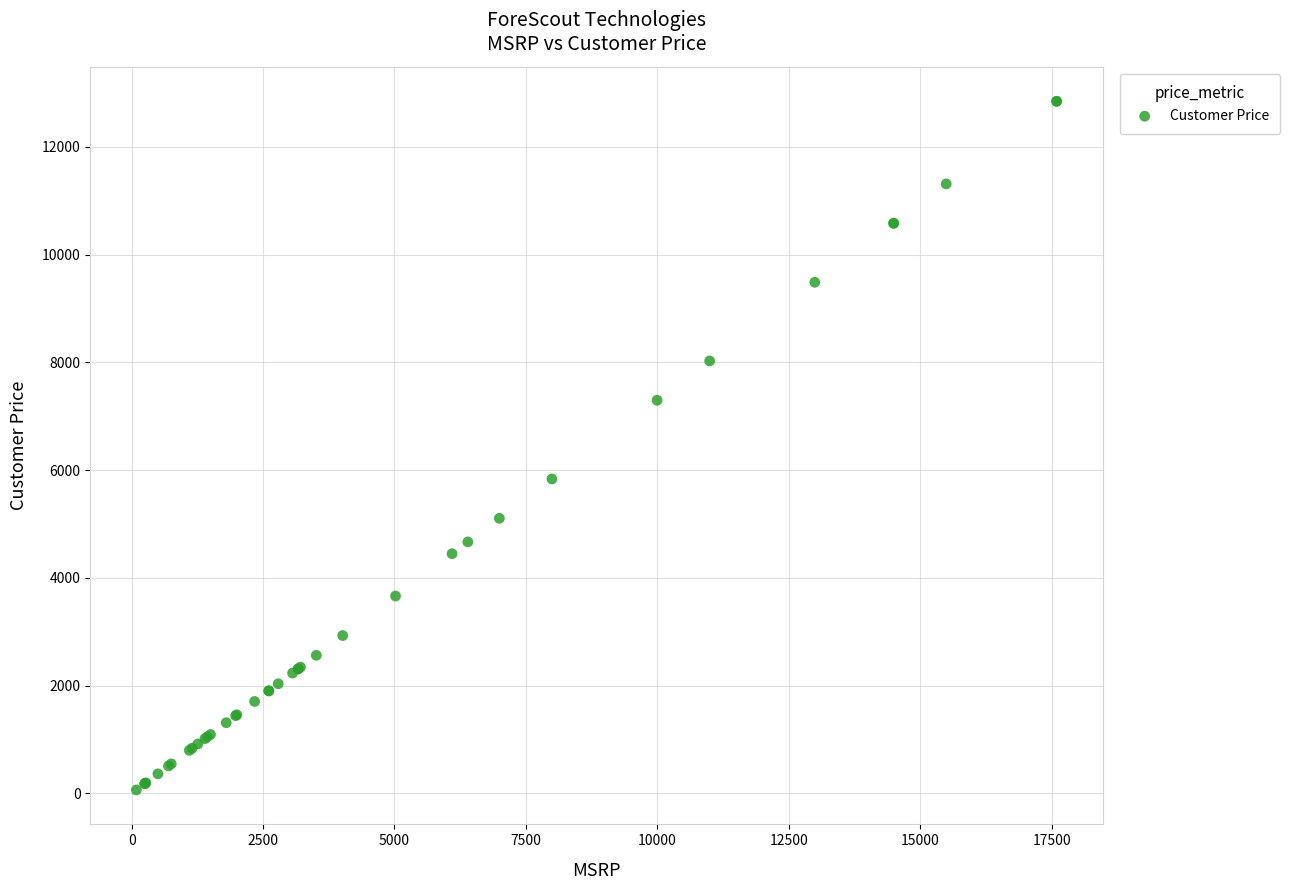

What Y value in the scatter plot is closest to 6455?

5836.4